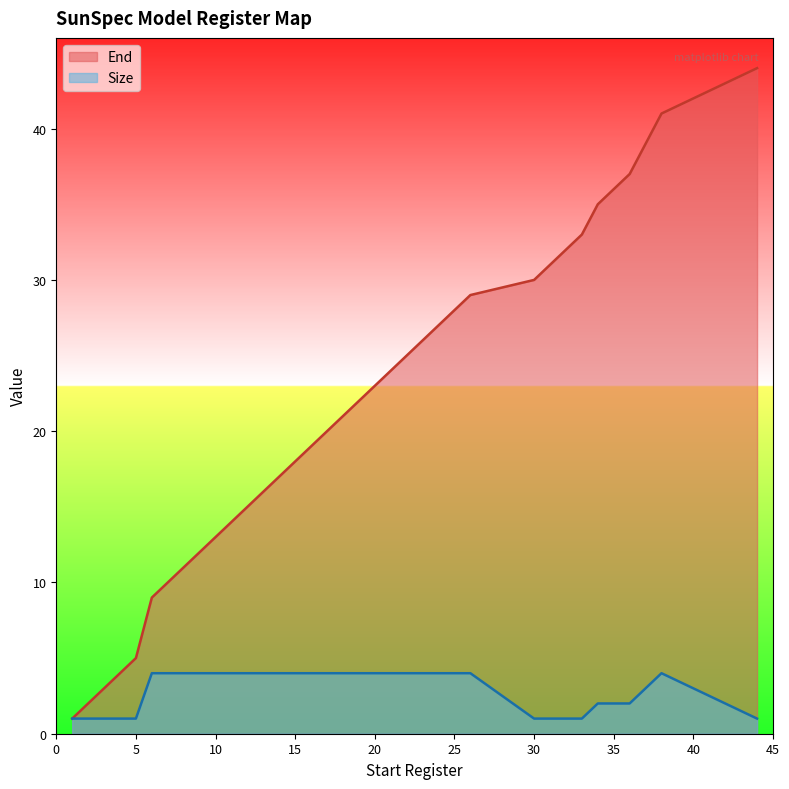

At which label does Size first exceed 2?

6